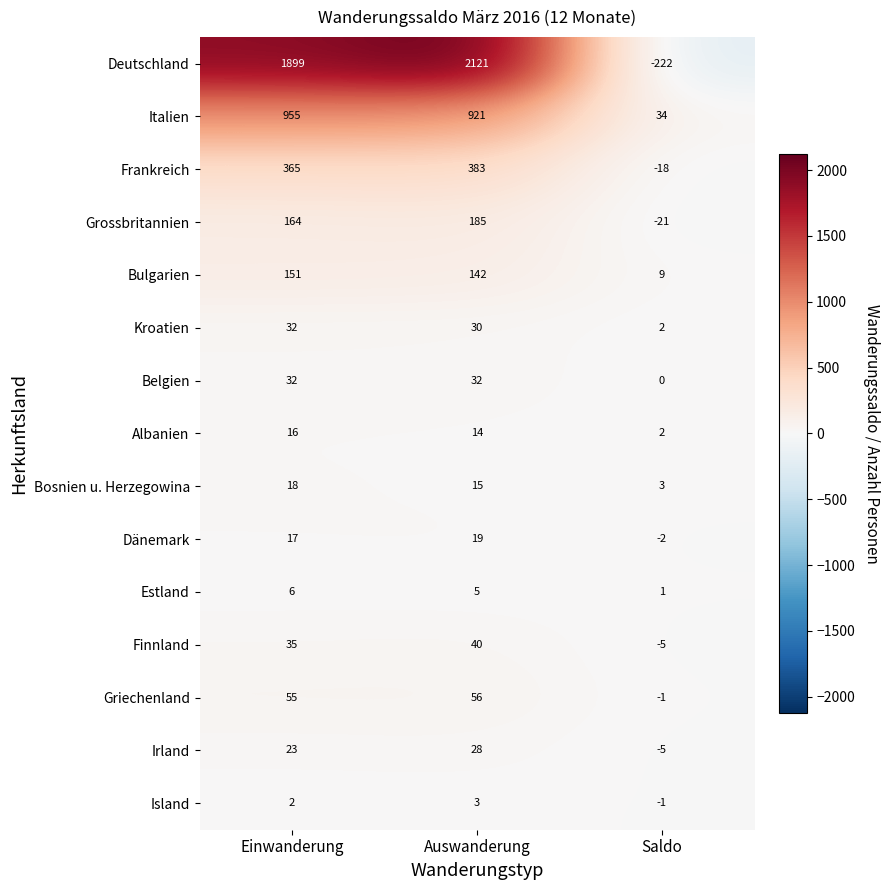

What is the total value across all series at Einwanderung?

3770